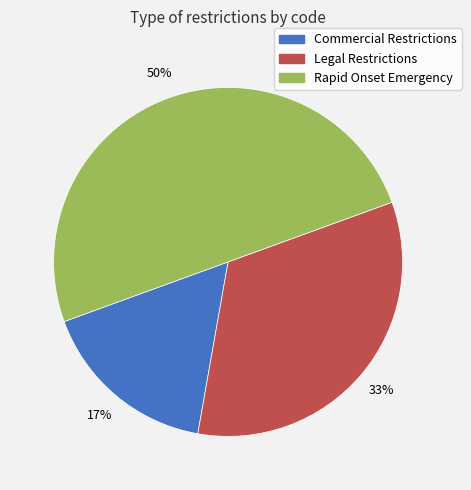

How many segments does this pie chart have?

3